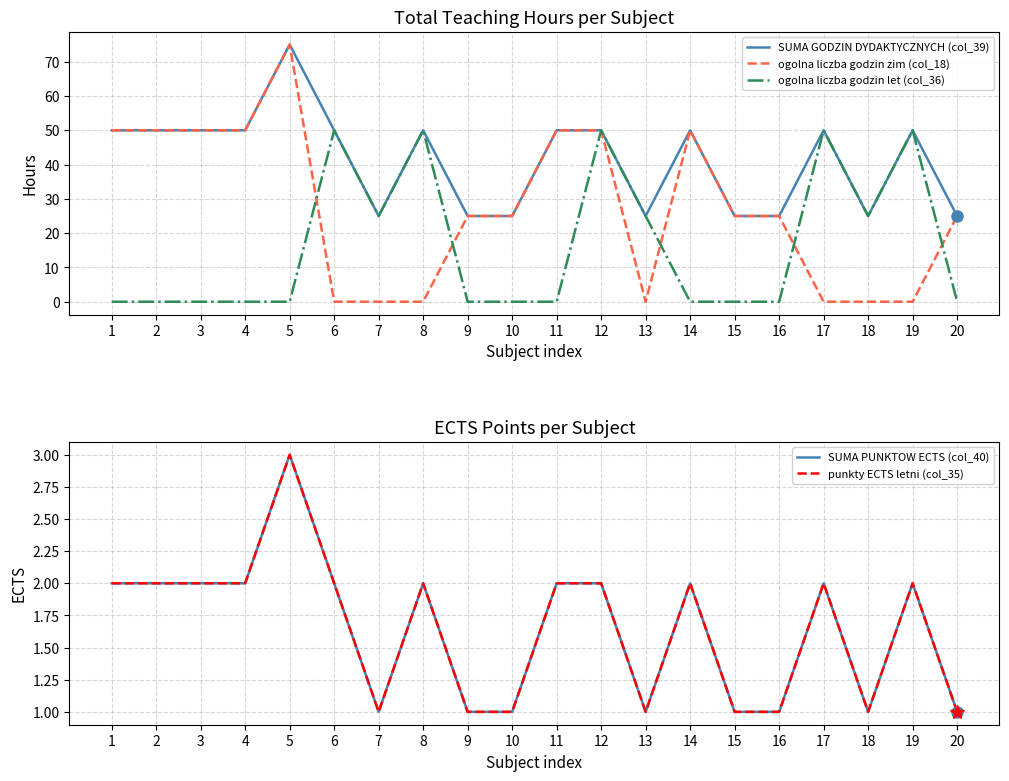

Where is the first local maximum for punkty ECTS letni (col_35)?

5